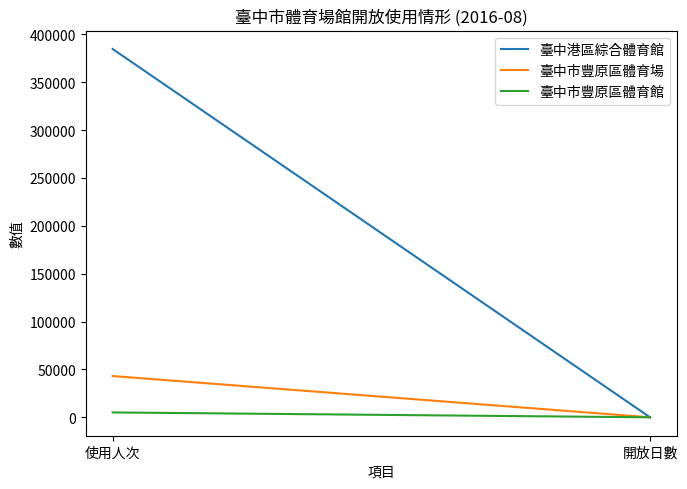

At which category is the sum across all series the highest?

使用人次